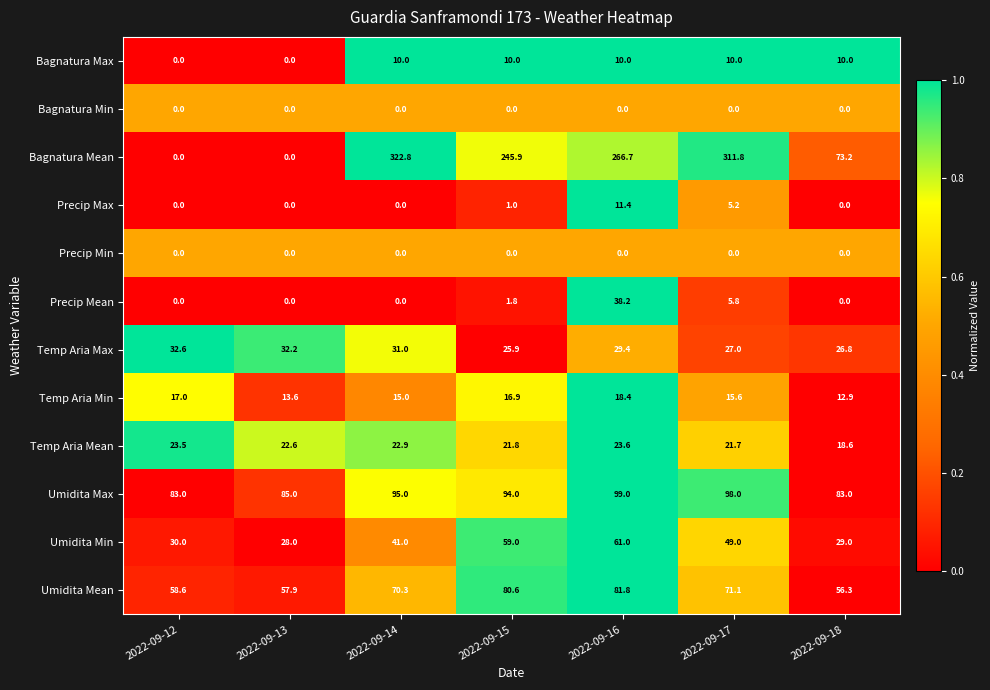

The value of Umidita Max at 2022-09-13 is 48.1. True or false?

False